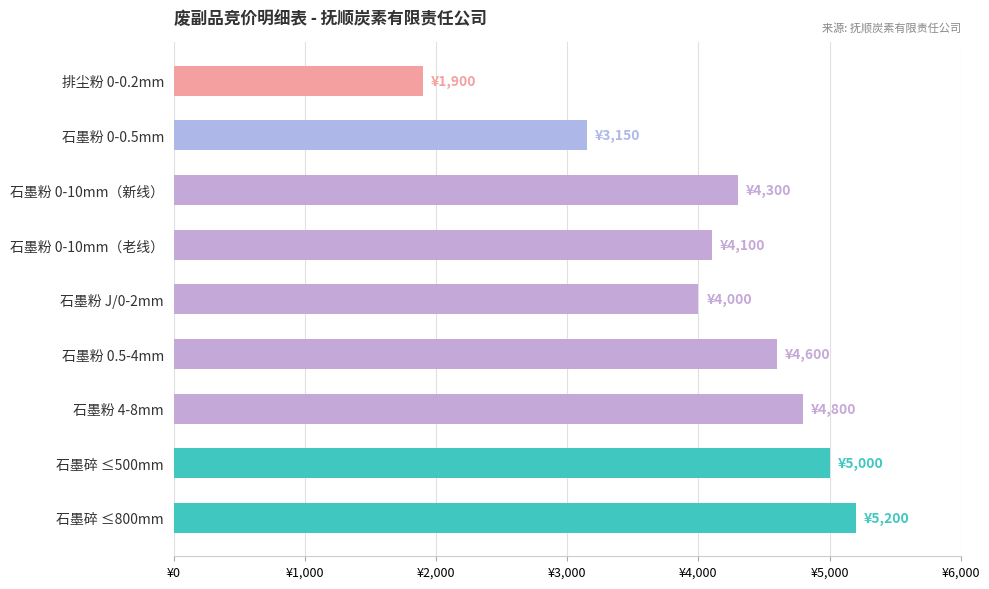

What is the sum of all values?

37050